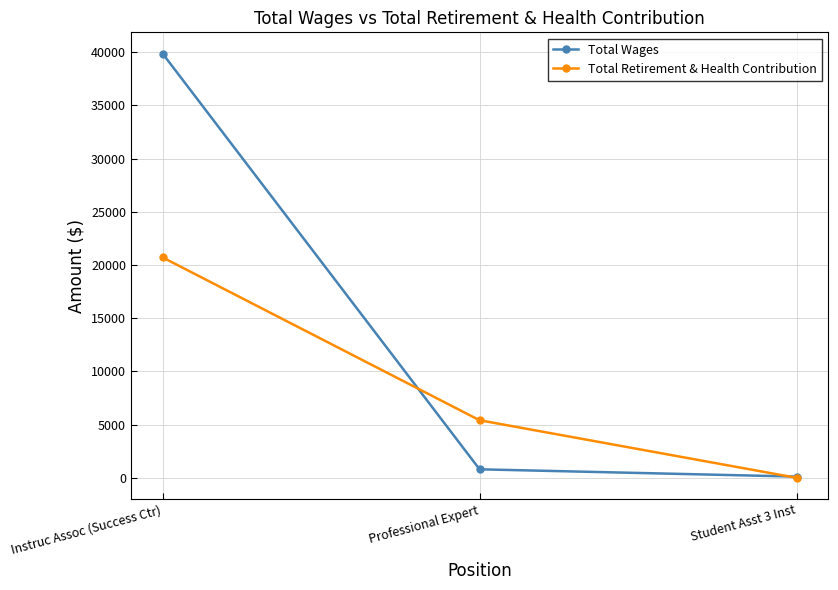

What is the spread (max minus min) of values at Professional Expert?

4610